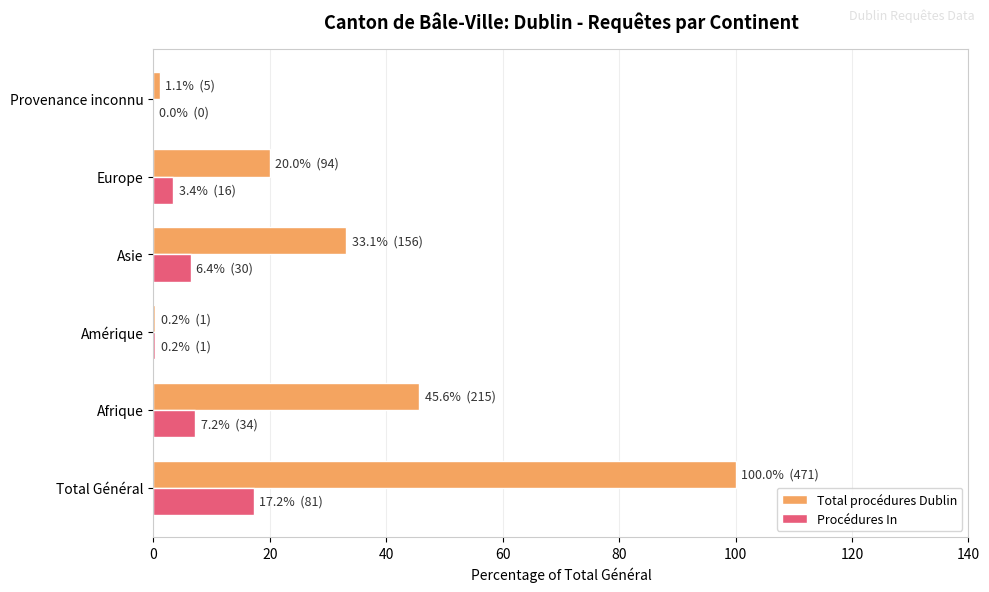

What is the total value across all series at Total Général?

117.2